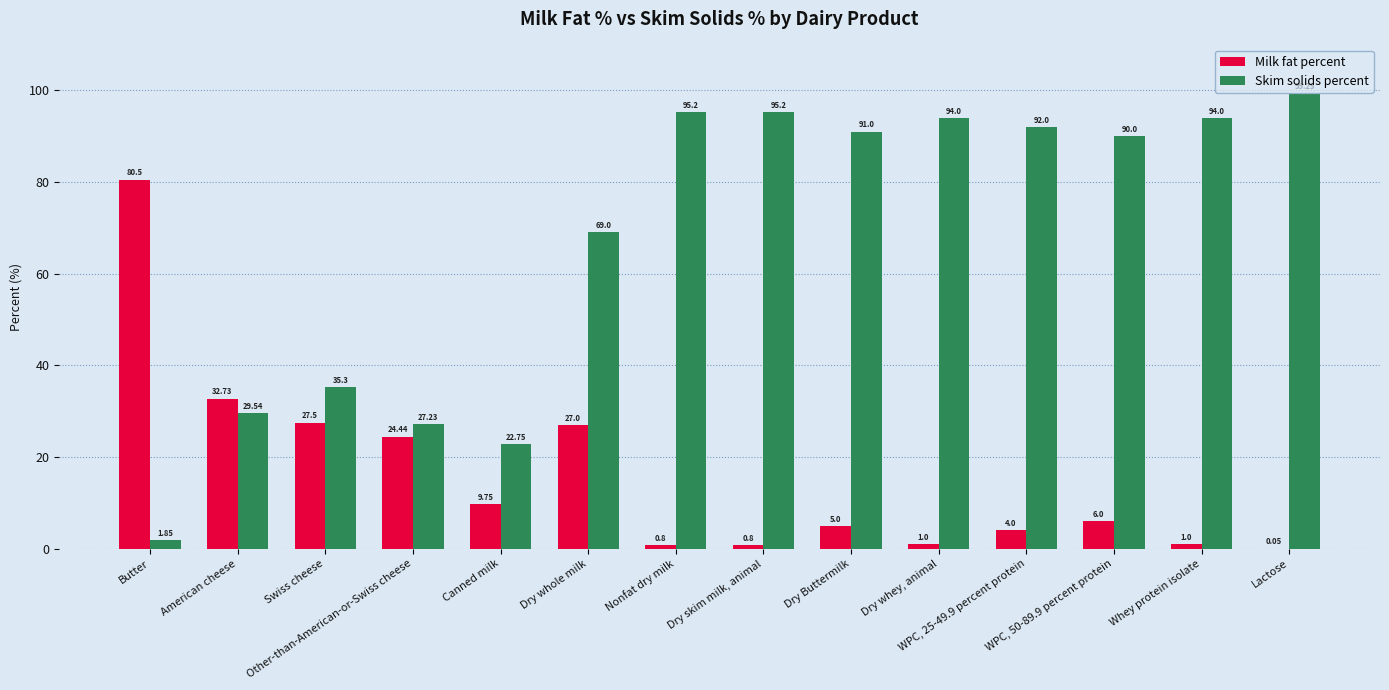

Which series has the largest total across all categories?

Skim solids percent